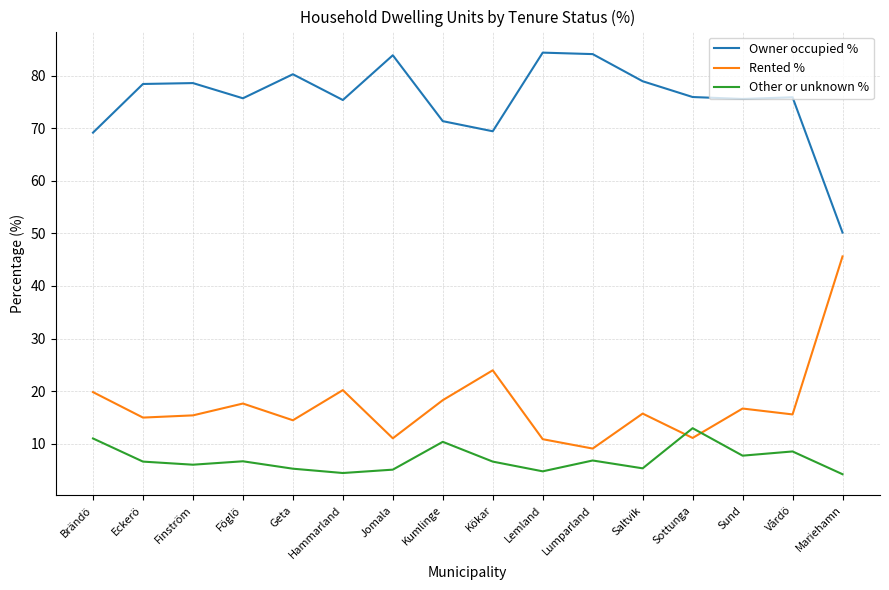

In Other or unknown %, how many points are higher than both neighbors (excluding endpoints)?

5